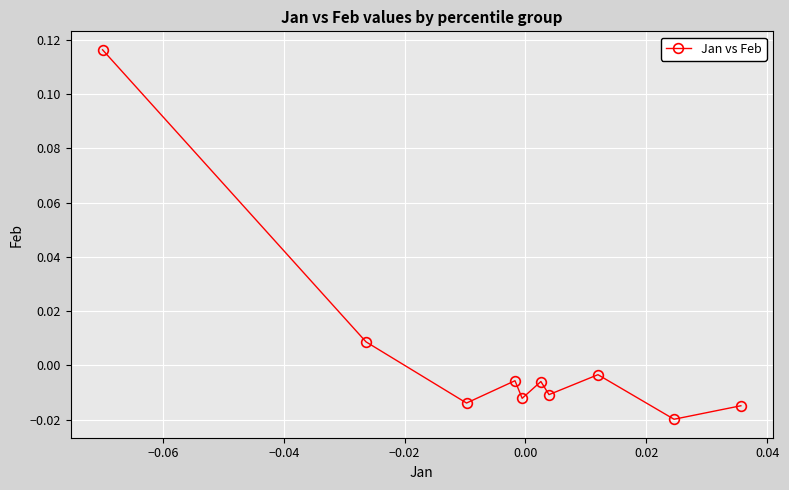

How many interior local peaks (higher than both neighbors) does the data have?

3